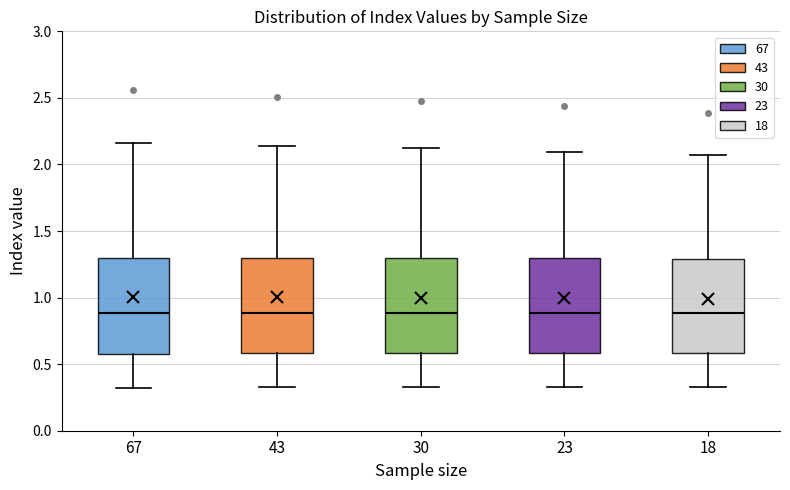

Where does the upper whisker of the box at x = 43 end on the y-axis? The values are not printed on the chart, so give them approximately, as read against the axis.

2.15